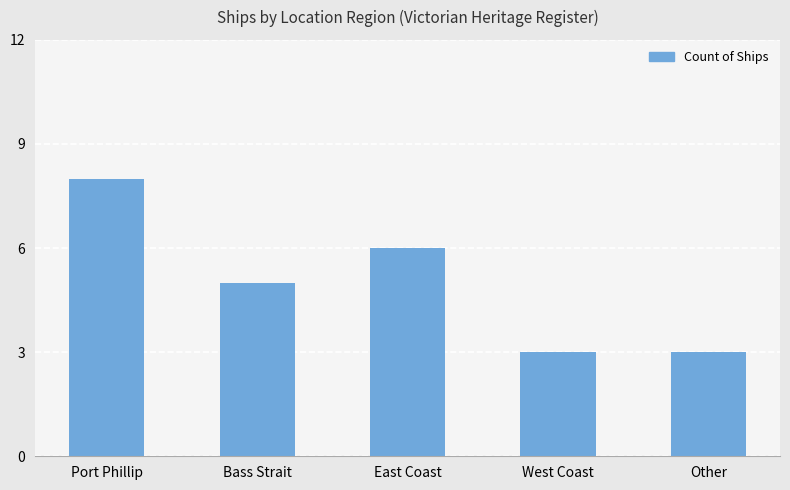

Reading left to right, what are all the values shown in this chart?

Port Phillip=8	Bass Strait=5	East Coast=6	West Coast=3	Other=3